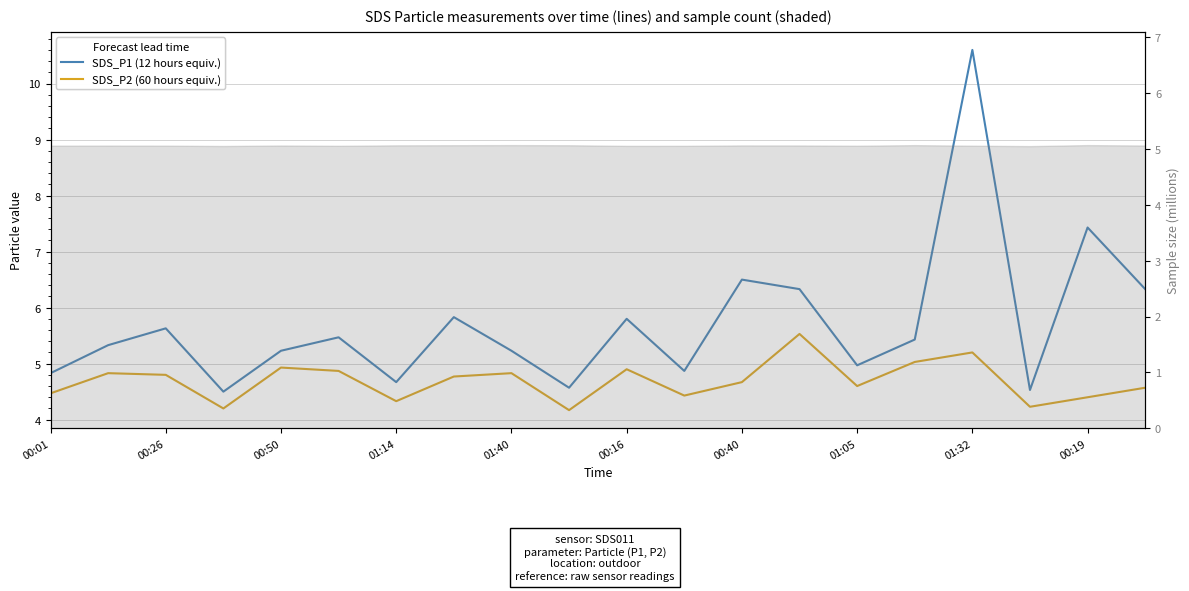

At how many categories does at least one series exceed 5?

13